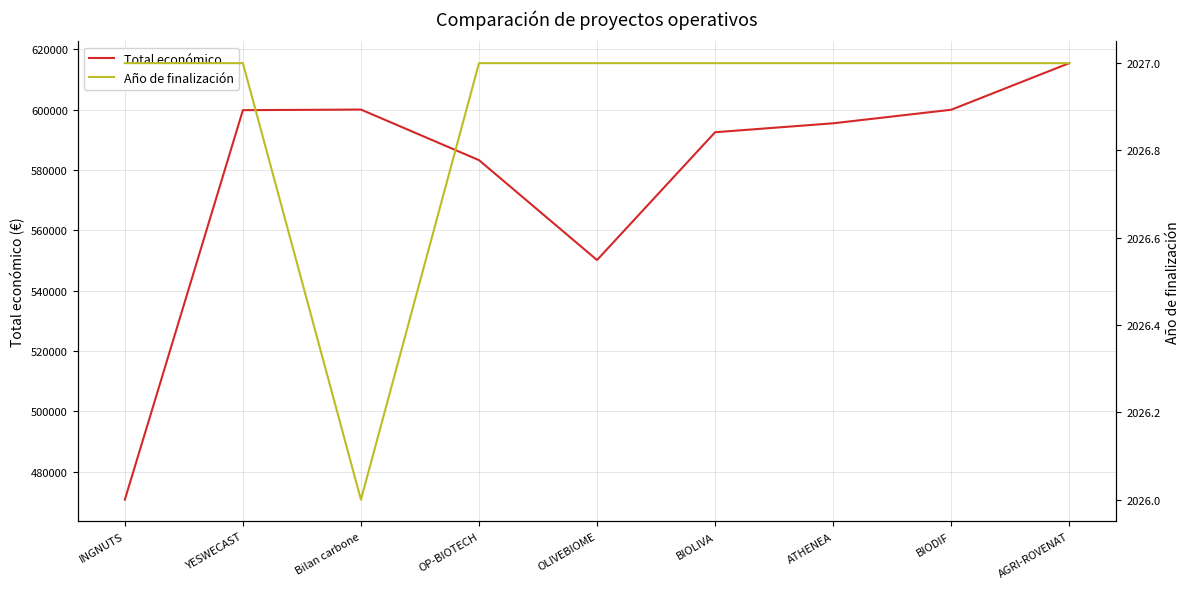

What is the average value of the Año de finalización series?

2027